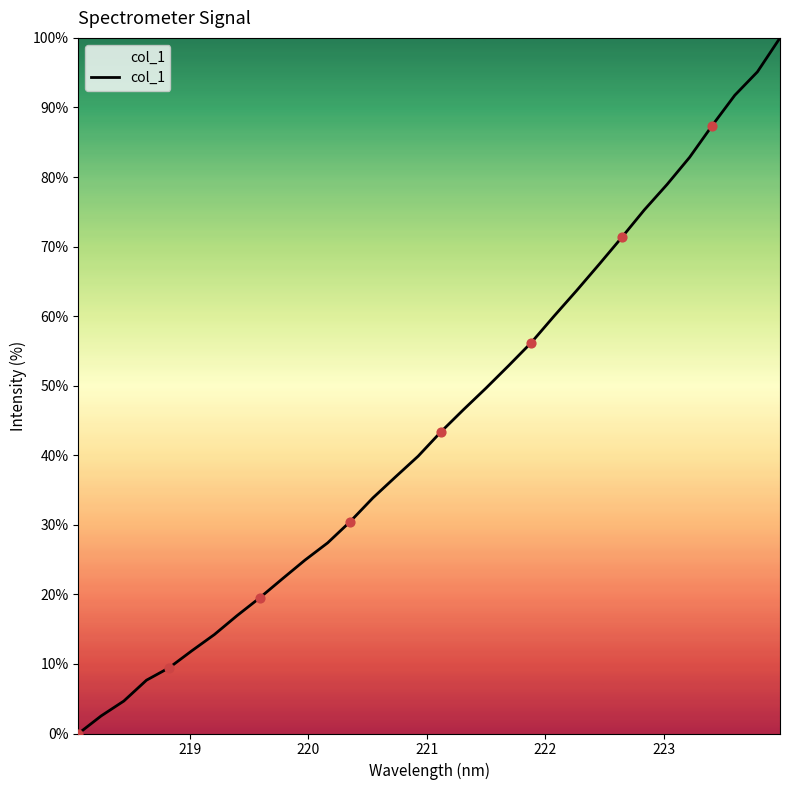

What is the difference between the maximum and minimum values?

100.0